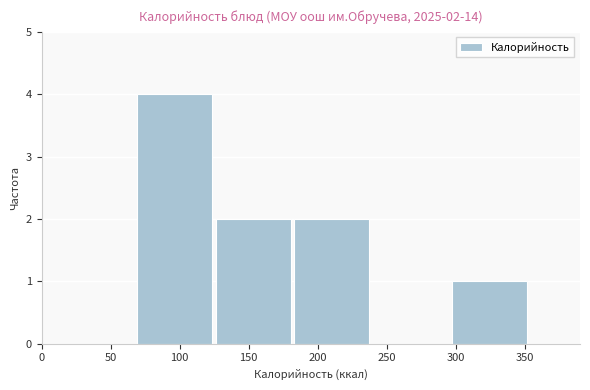

Over which range of the x-axis is the bar tallest?

70 to 125